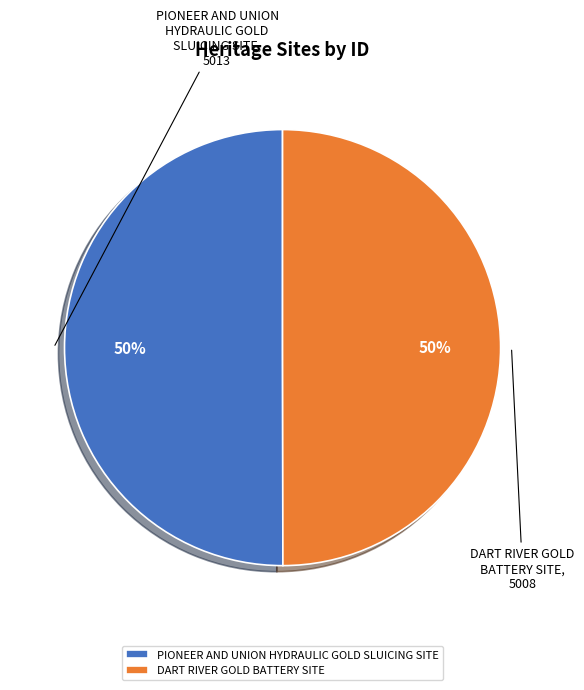

Count the number of slices in the pie.

2